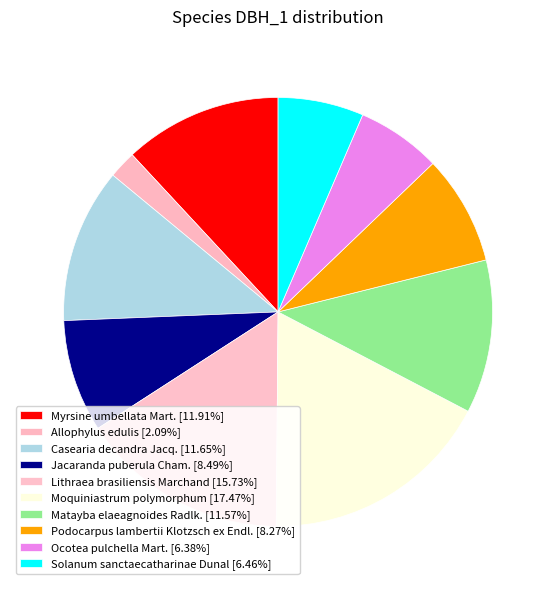

To the nearest percent, what is the average slice percentage?

10%